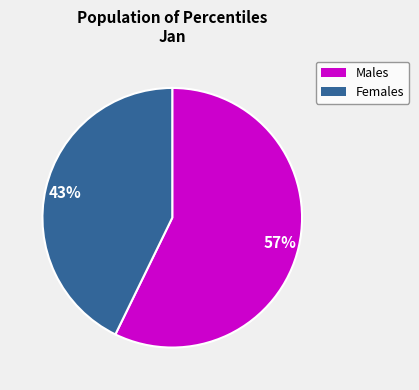

To the nearest percent, what is the average slice percentage?

50%